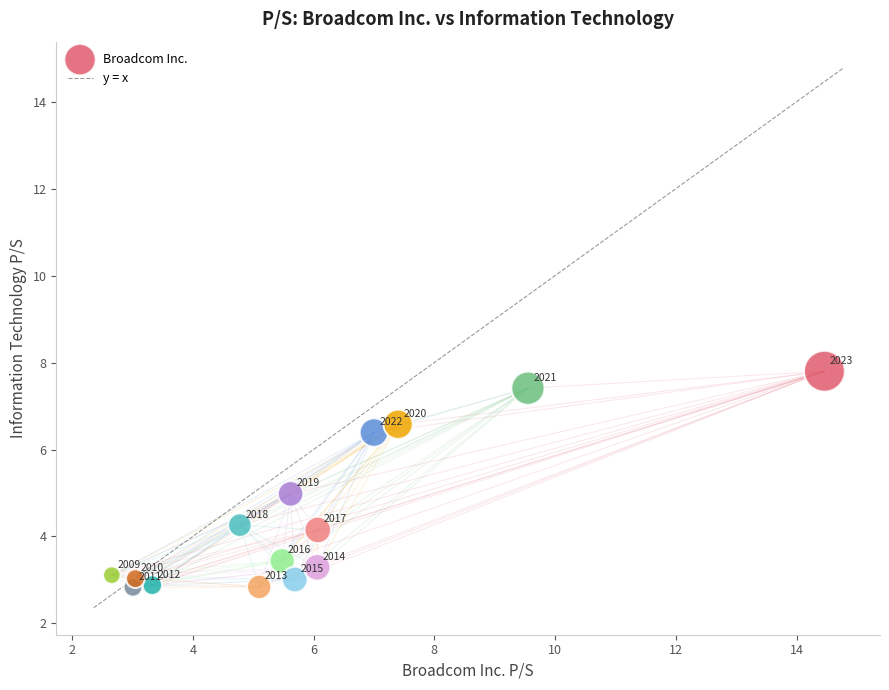

What Y value in the scatter plot is closest to 5?

5.0